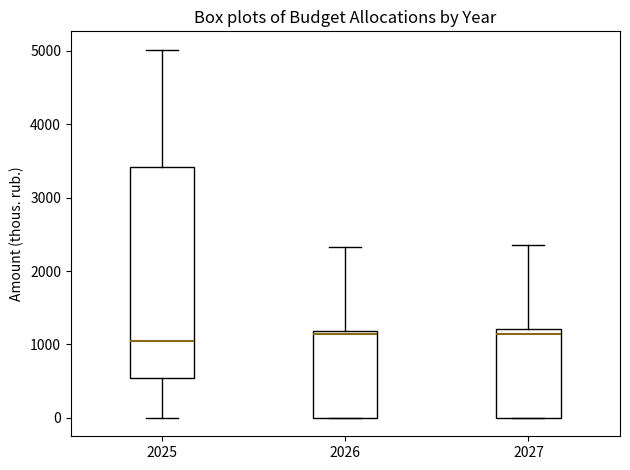

Comparing the boxes themselves (not the whiskers), which one is the tallest?

2025